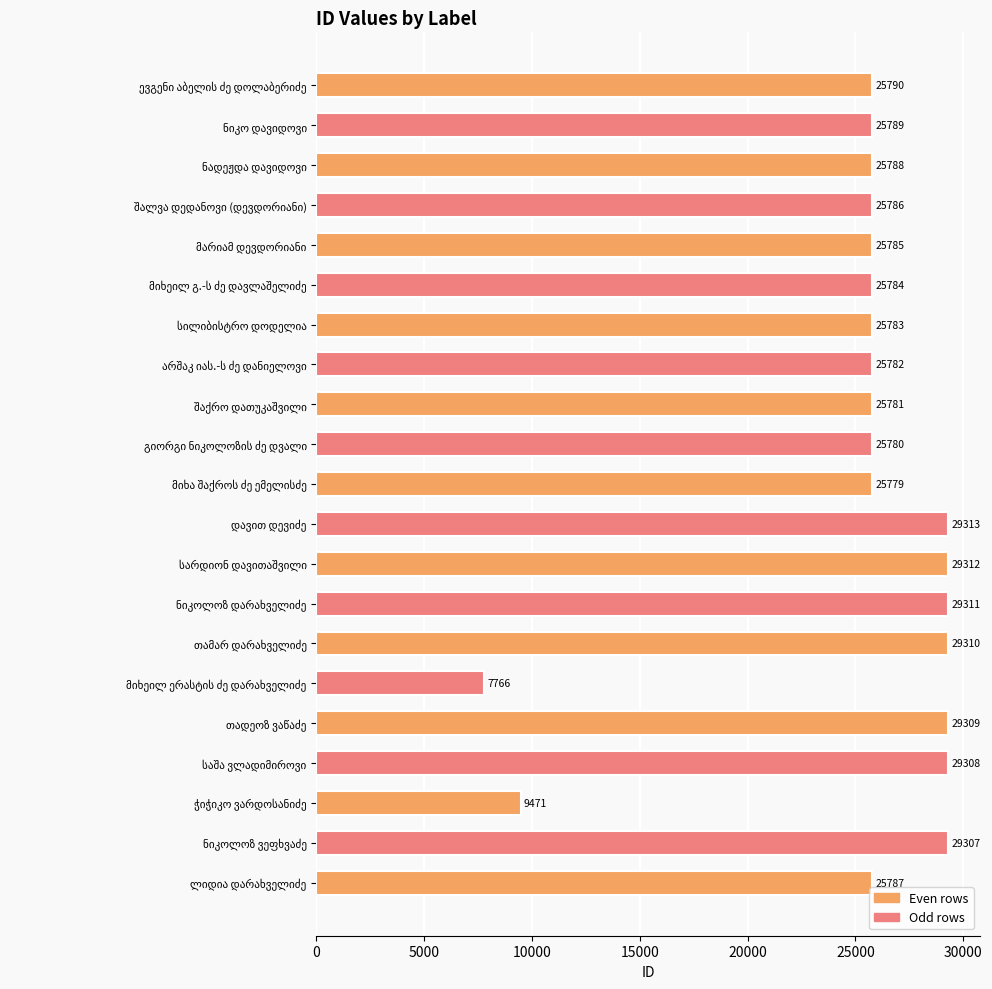

What is the minimum value shown in the chart?

7766